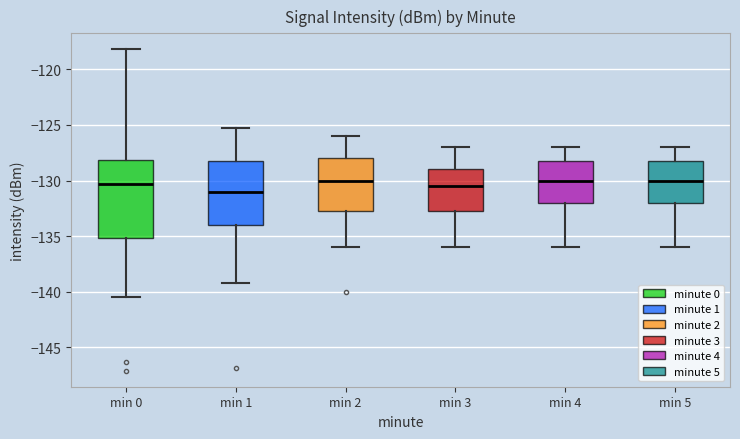

Which box is the tallest, from its lower edge to its upper edge?

min 0